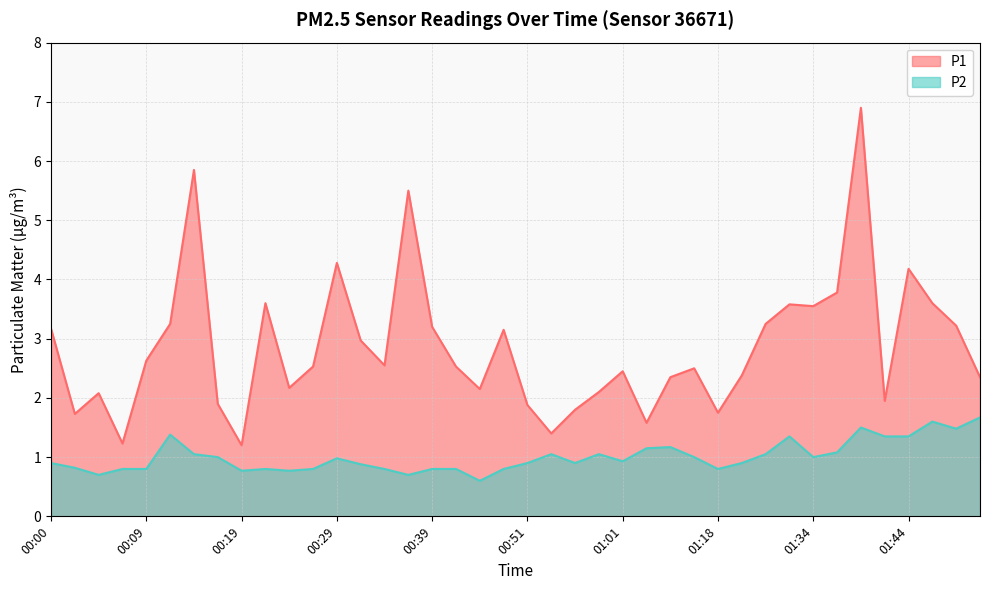

What is the difference between the P2 values at 01:34 and 00:39?

0.2